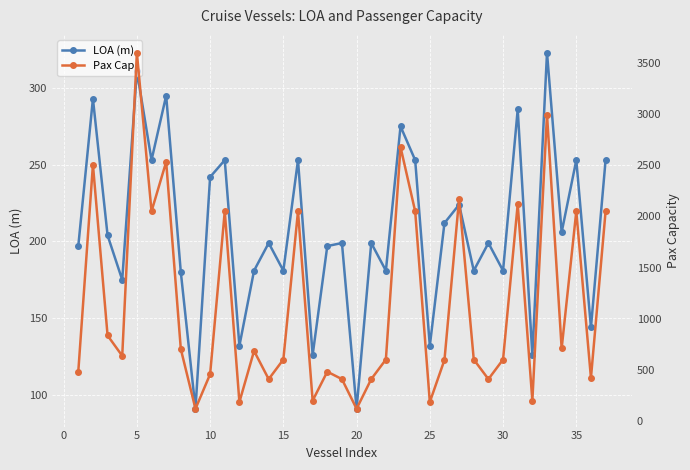

True or false: LOA (m) has a value of 132 at 25.

True